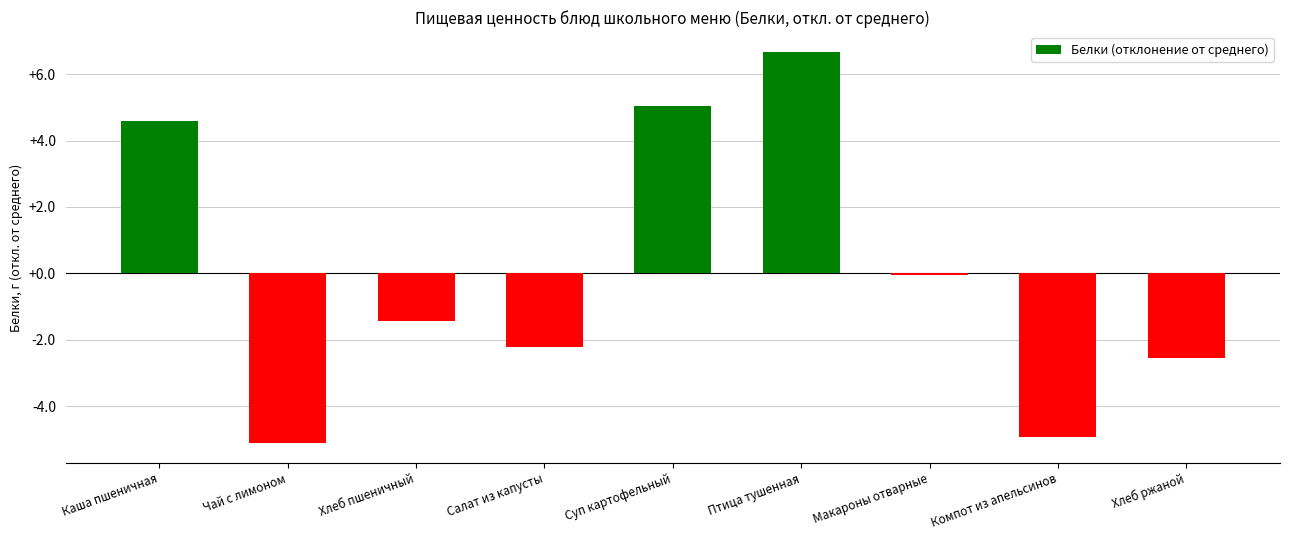

Reading left to right, extract all data points from this chart.

Каша пшеничная=4.6	Чай с лимоном=-5.1	Хлеб пшеничный=-1.4	Салат из капусты=-2.2	Суп картофельный=5.0	Птица тушенная=6.7	Макароны отварные=-0.1	Компот из апельсинов=-4.9	Хлеб ржаной=-2.6